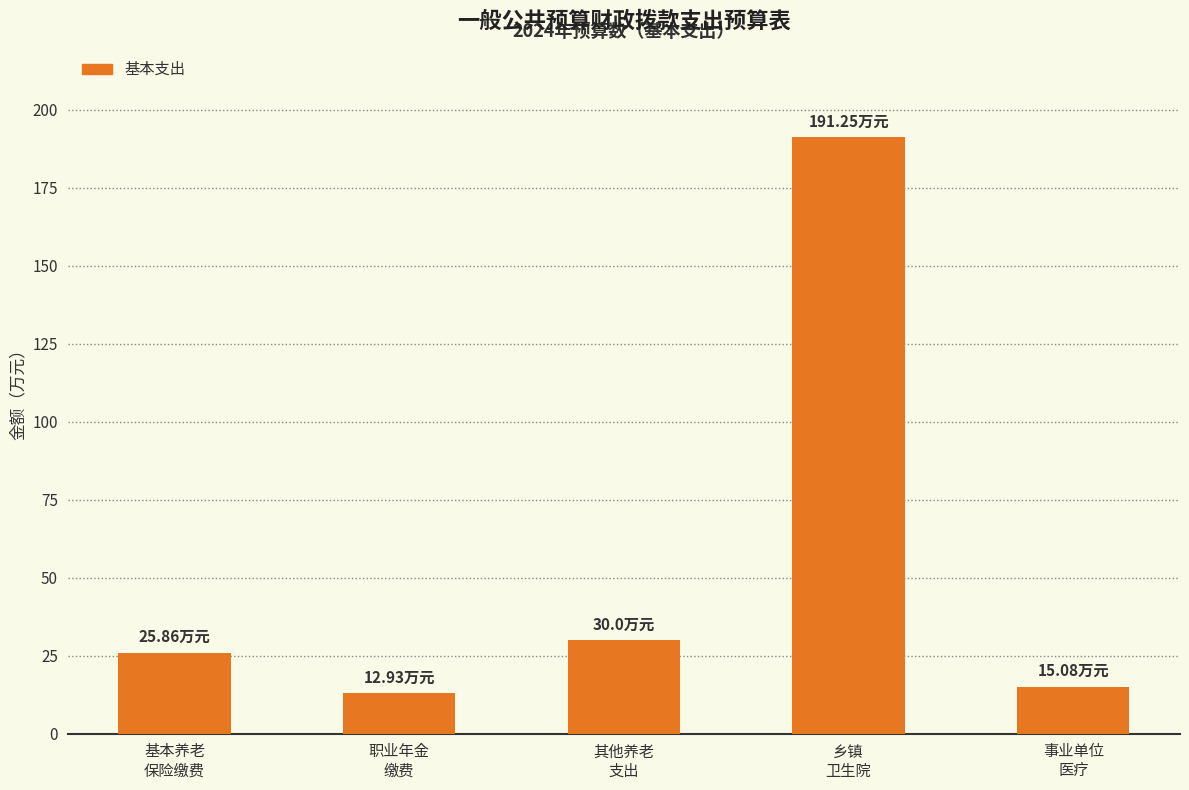

What is the difference between the second highest and second lowest values?

14.9